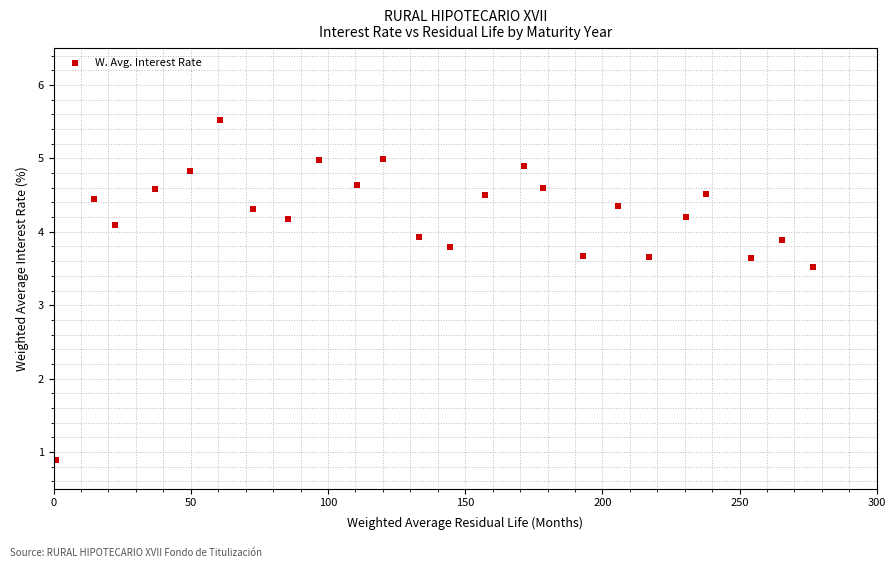

What is the range of Y values (max minus min)?

4.6